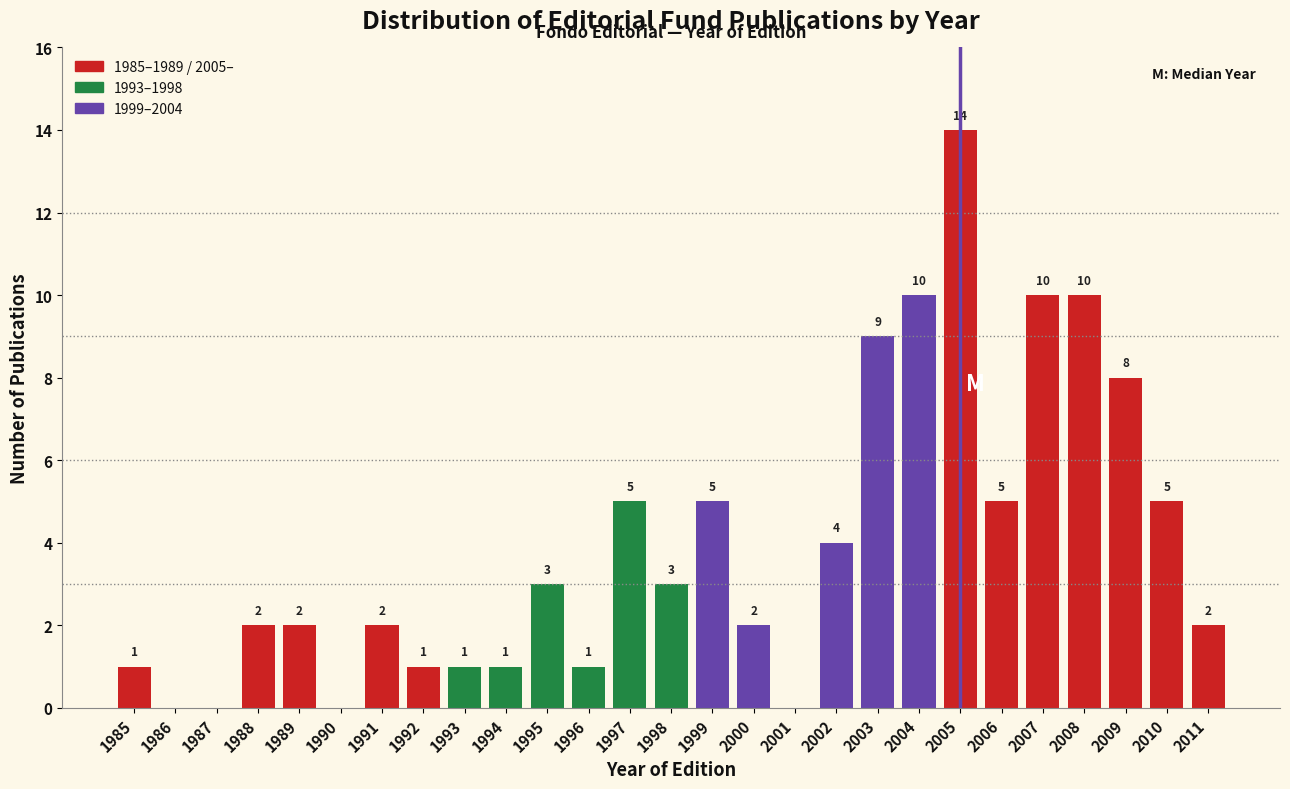

Reading right to left, extract all data points from this chart.

2011=2	2010=5	2009=8	2008=10	2007=10	2006=5	2005=14	2004=10	2003=9	2002=4	2001=0	2000=2	1999=5	1998=3	1997=5	1996=1	1995=3	1994=1	1993=1	1992=1	1991=2	1990=0	1989=2	1988=2	1987=0	1986=0	1985=1